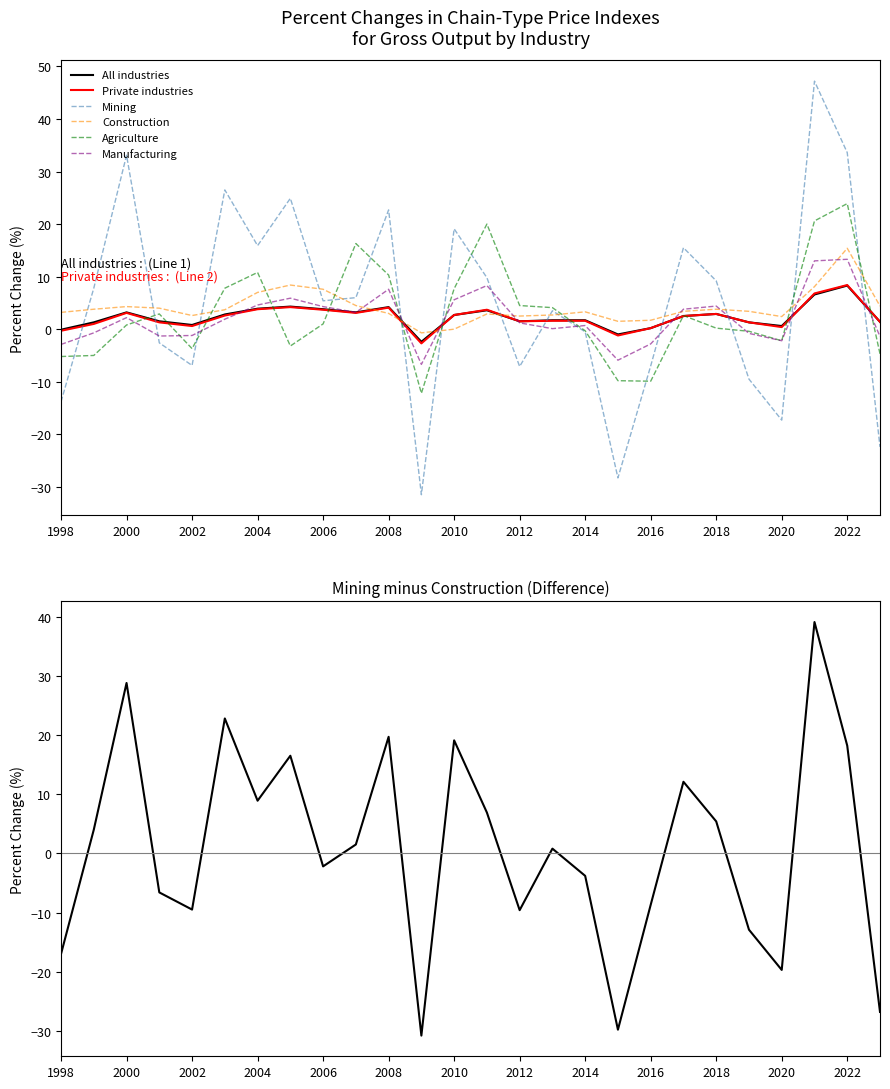

Which series has the largest total across all categories?

Mining